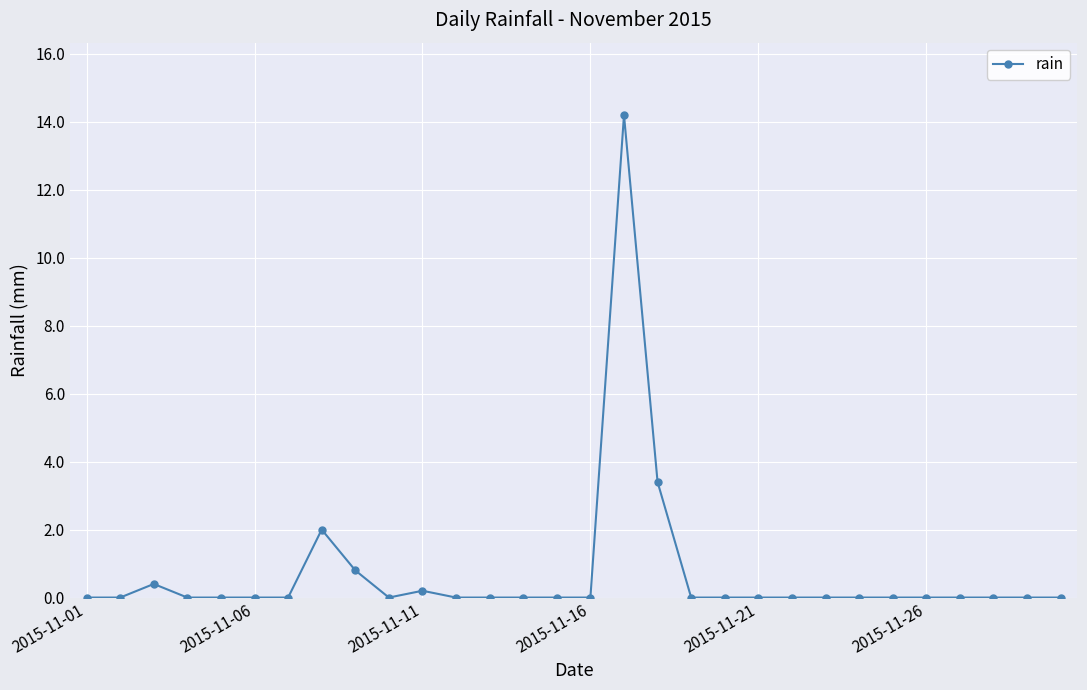

What is the maximum value shown in the chart?

14.2